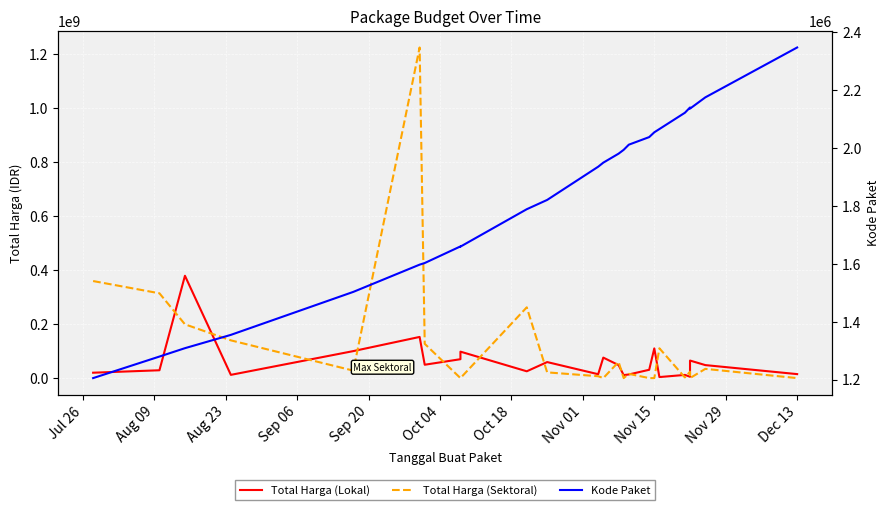

Rank the series at Jul 26 from lowest to highest value.

Kode Paket, Total Harga (Lokal), Total Harga (Sektoral)